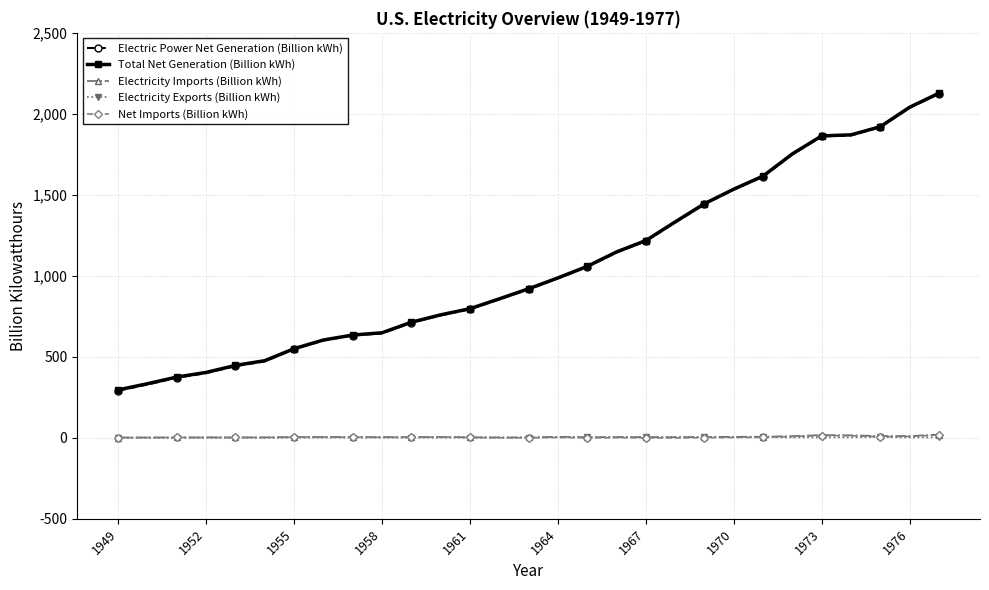

How many data points in Total Net Generation (Billion kWh) are less than 920?

14